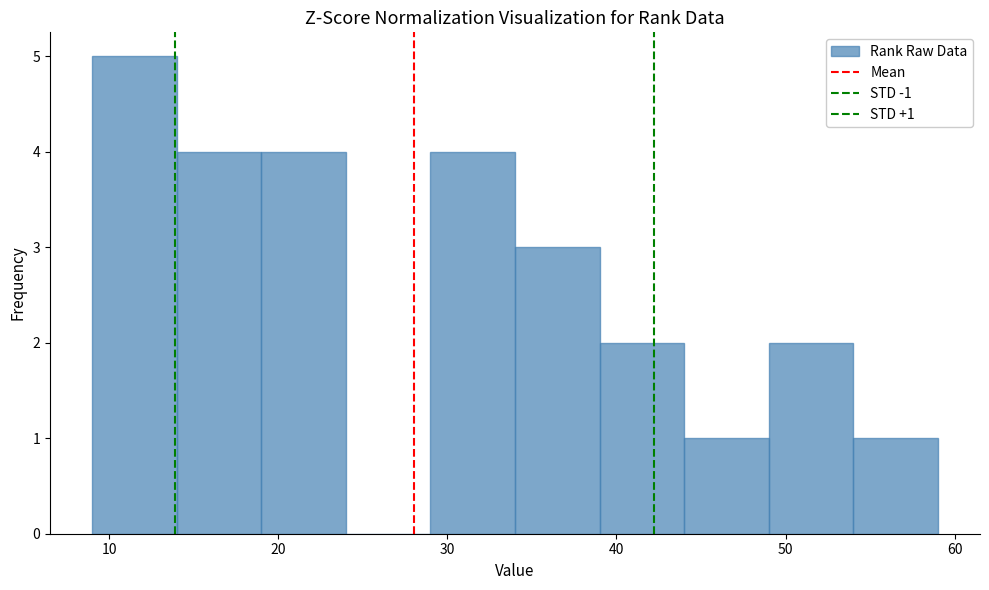

Over which range of the x-axis is the bar tallest?

9 to 14